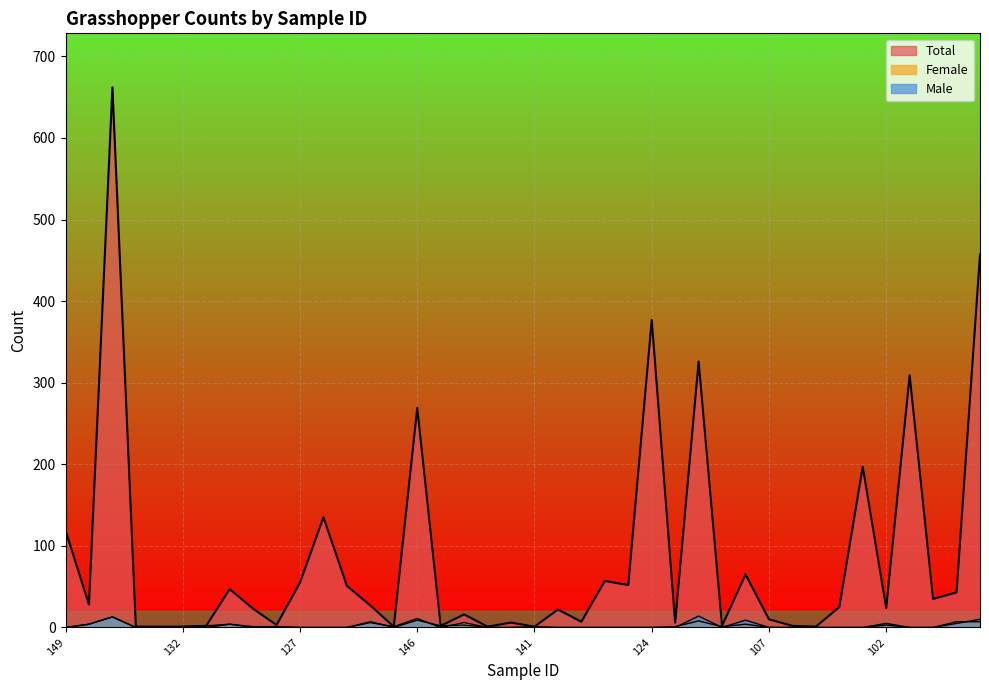

Reading left to right, list all the values displayed in this chart.

Total: 119	28	662	1	1	1	2	47	23	3	55	135	51	27	1	269	2	16	1	6	1	22	7	57	52	377	6	326	2	65	10	2	1	25	197	24	309	35	43	457
Female: 0	4	13	0	0	0	0	4	1	1	0	0	0	6	1	11	0	6	0	0	1	0	0	0	0	0	1	8	1	4	0	0	0	0	0	3	0	0	7	7
Male: 0	4	13	0	0	1	2	4	0	1	0	0	0	7	0	9	2	3	0	0	0	0	0	0	0	0	0	14	0	9	0	0	0	0	0	5	0	0	5	10